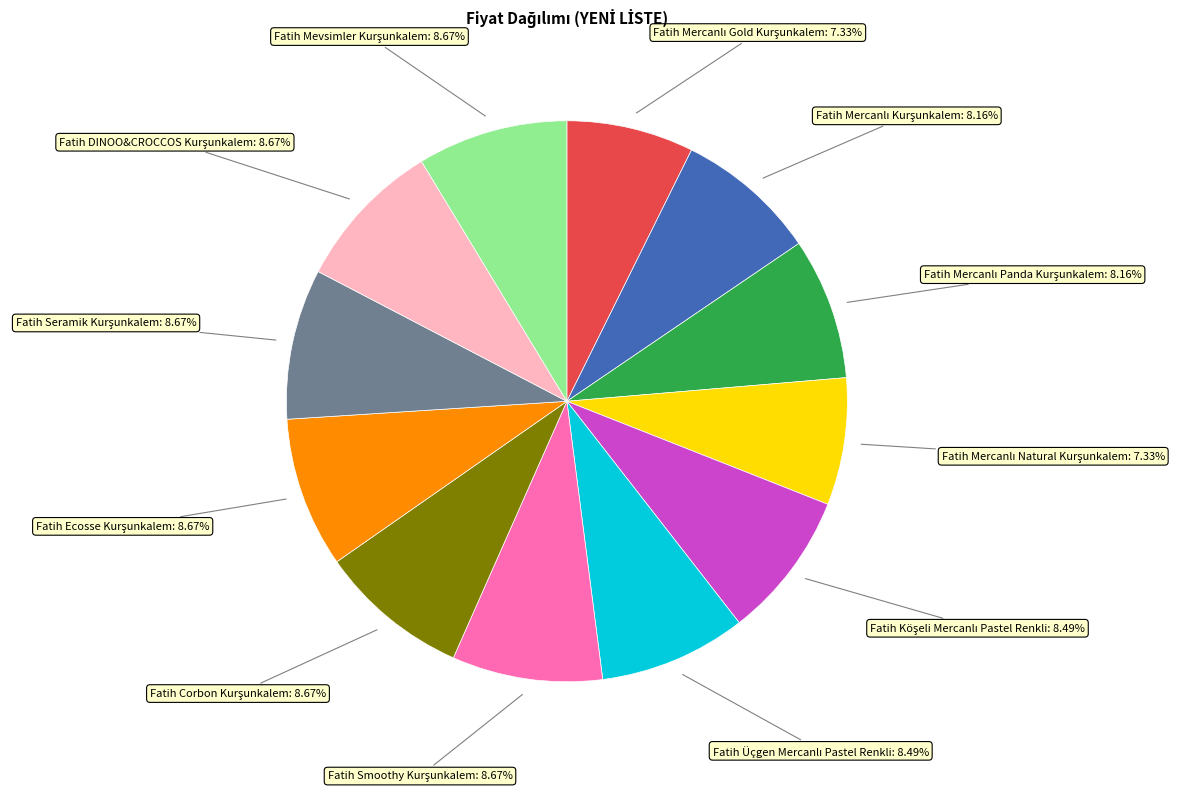

Does any single category account for the majority?

No